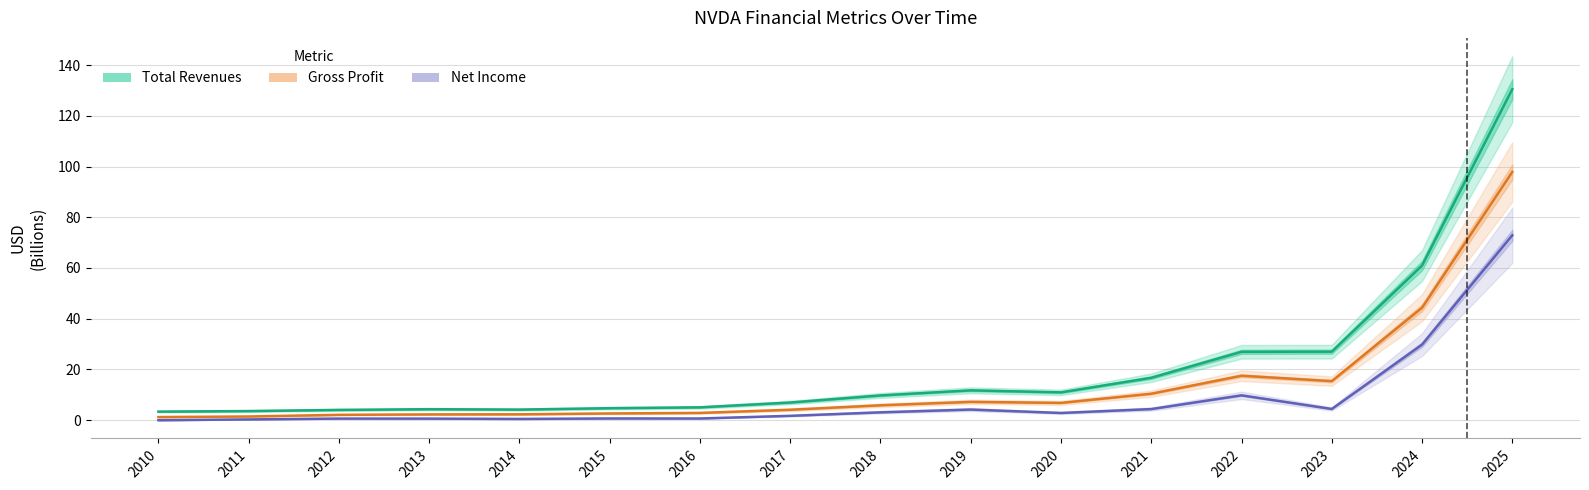

True or false: Gross Profit and Total Revenues intersect in this chart.

False